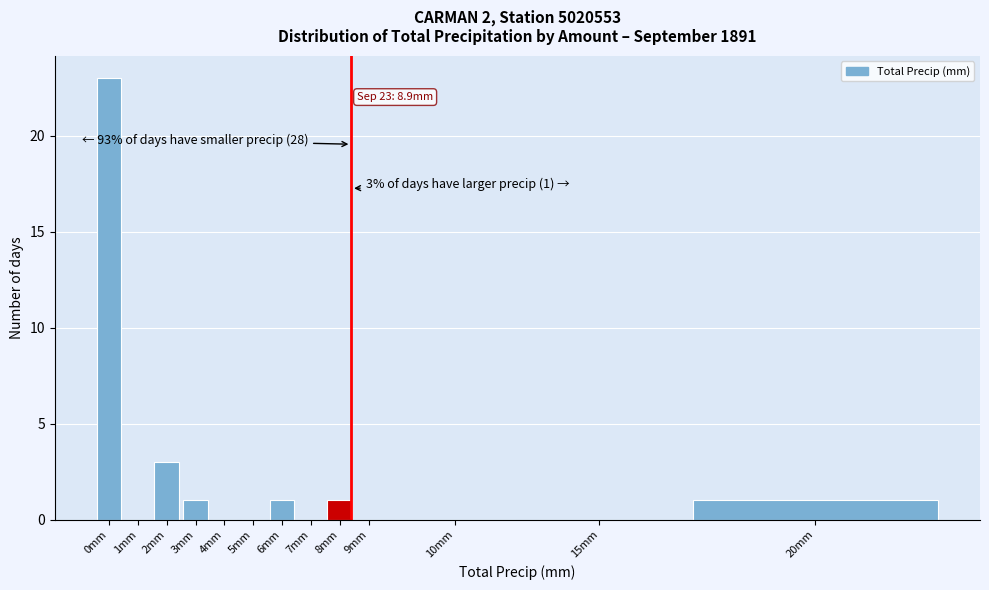

Reading left to right, list all the values displayed in this chart.

0mm=23	1mm=0	2mm=3	3mm=1	4mm=0	5mm=0	6mm=1	7mm=0	8mm=1	9mm=0	10mm=0	15mm=0	20mm=1